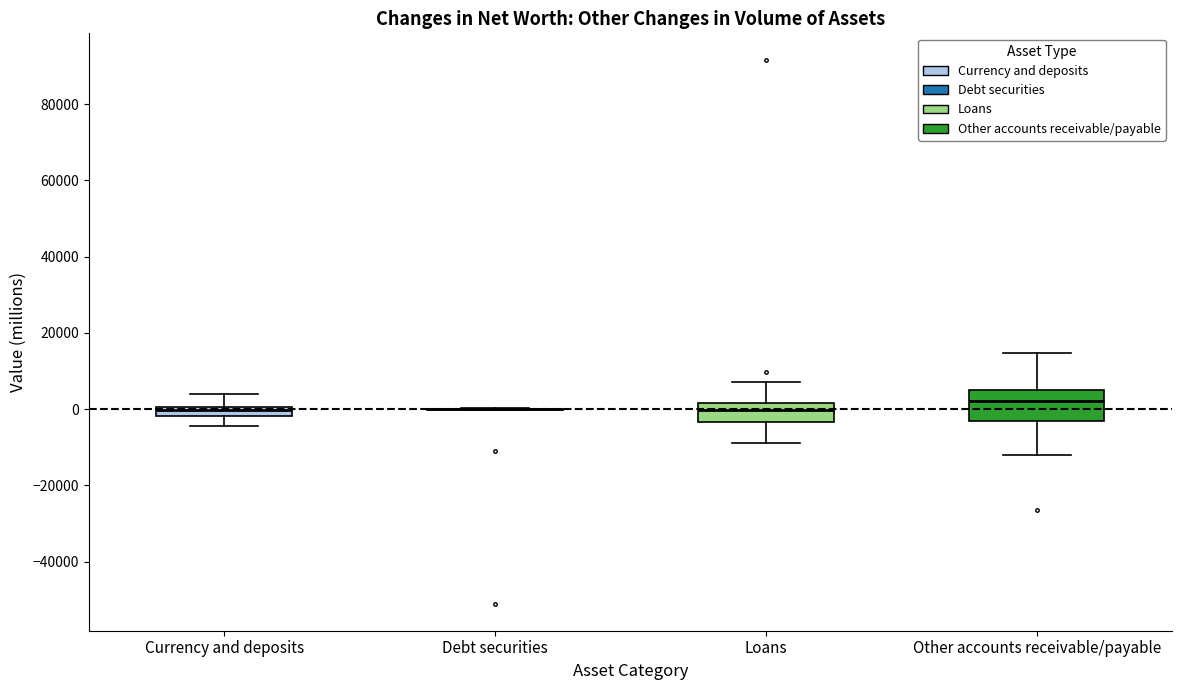

Comparing the boxes themselves (not the whiskers), which one is the tallest?

Other accounts receivable/payable